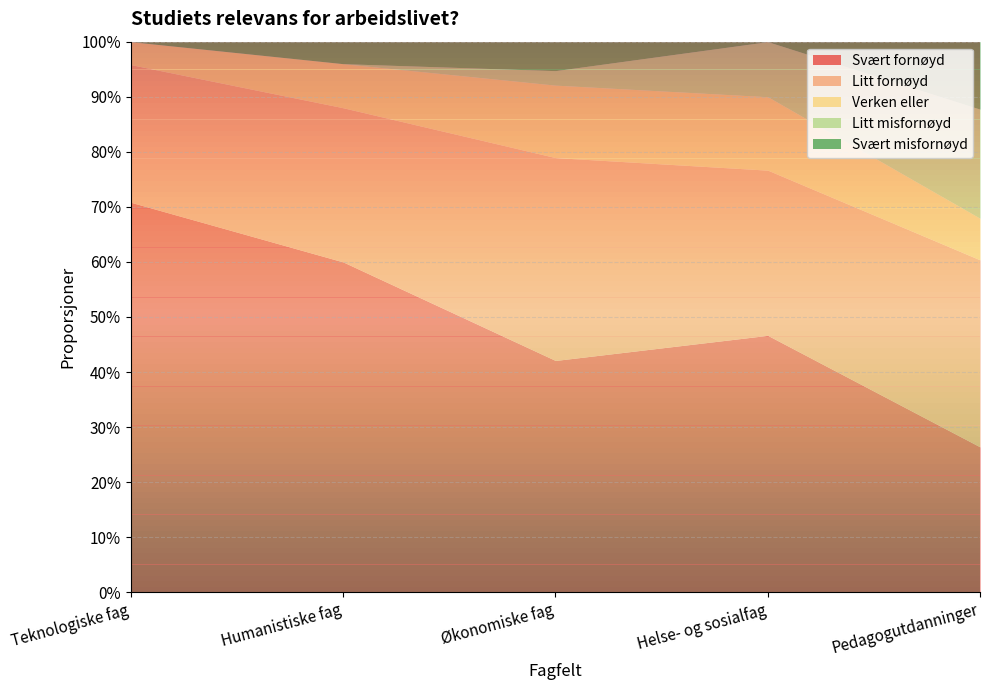

What are all the series names shown in the legend?

Svært fornøyd, Litt fornøyd, Verken eller, Litt misfornøyd, Svært misfornøyd